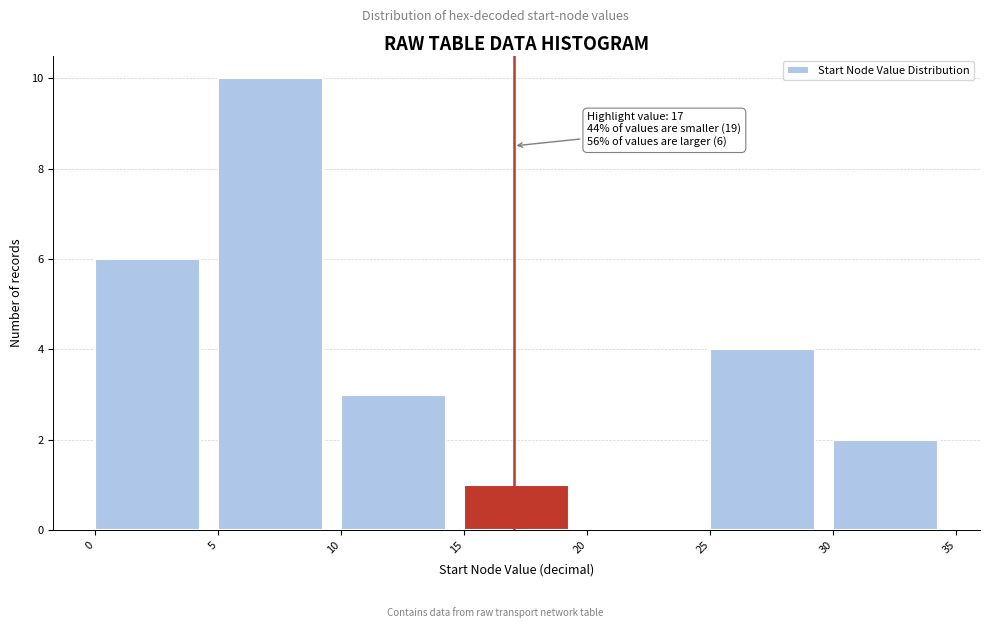

Which range on the x-axis has the tallest bar?

5 to 10